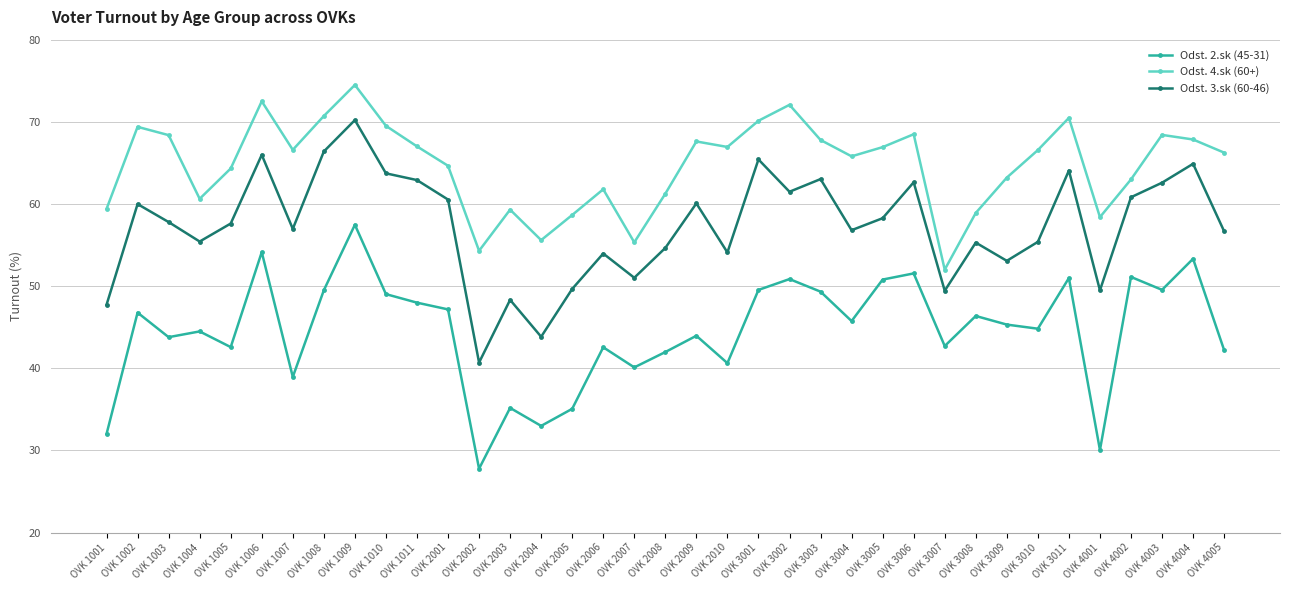

What is the maximum value shown in the chart?

74.5